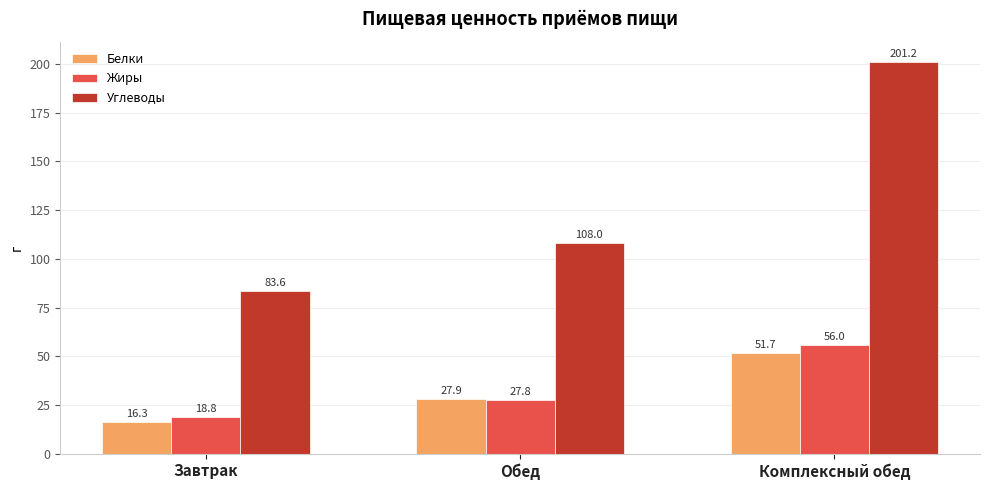

The Белки series shows 4.1 at Завтрак. True or false?

False